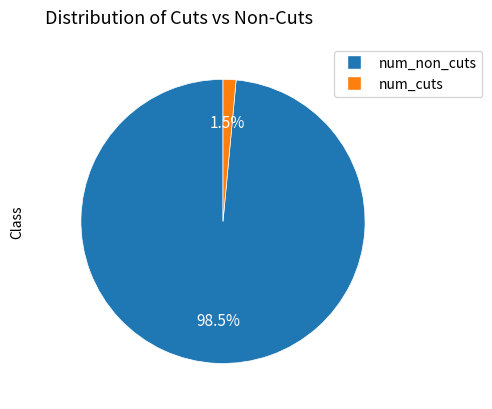

How many segments does this pie chart have?

2